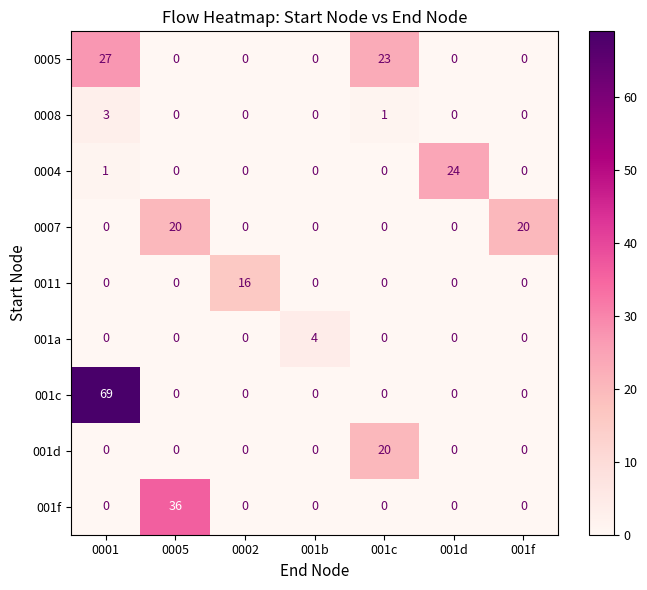

How many values in the 0011 series exceed 0?

1